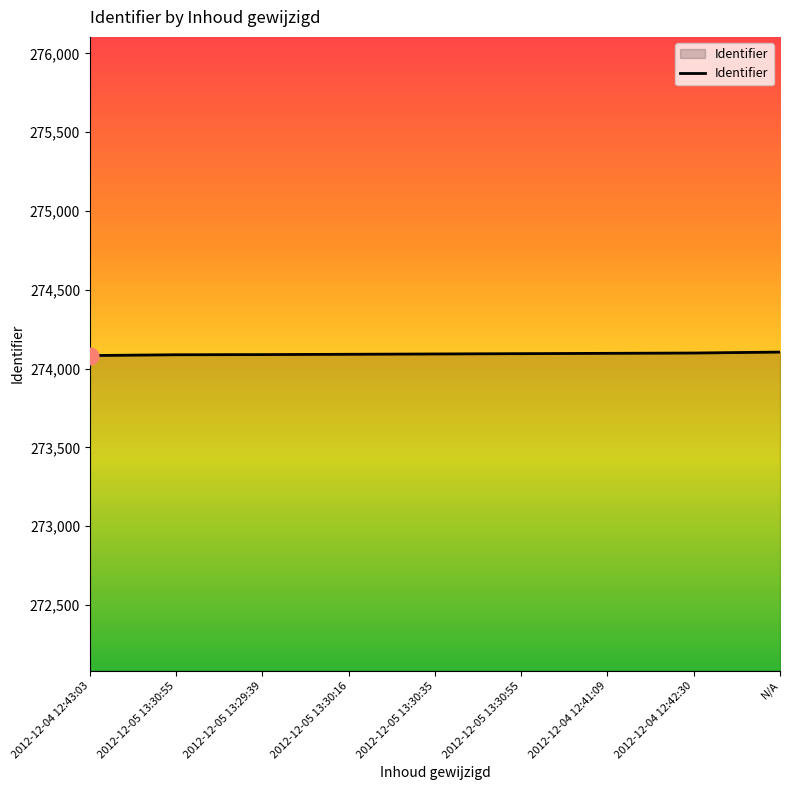

Reading left to right, extract all data points from this chart.

274083	274088	274089	274091	274093	274095	274097	274099	274105